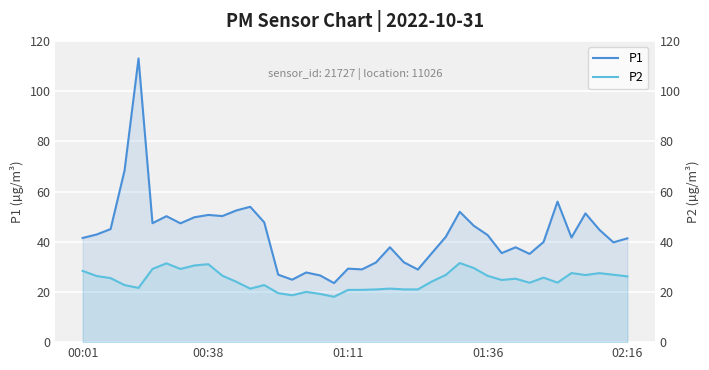

True or false: P1 and P2 cross at least once.

False